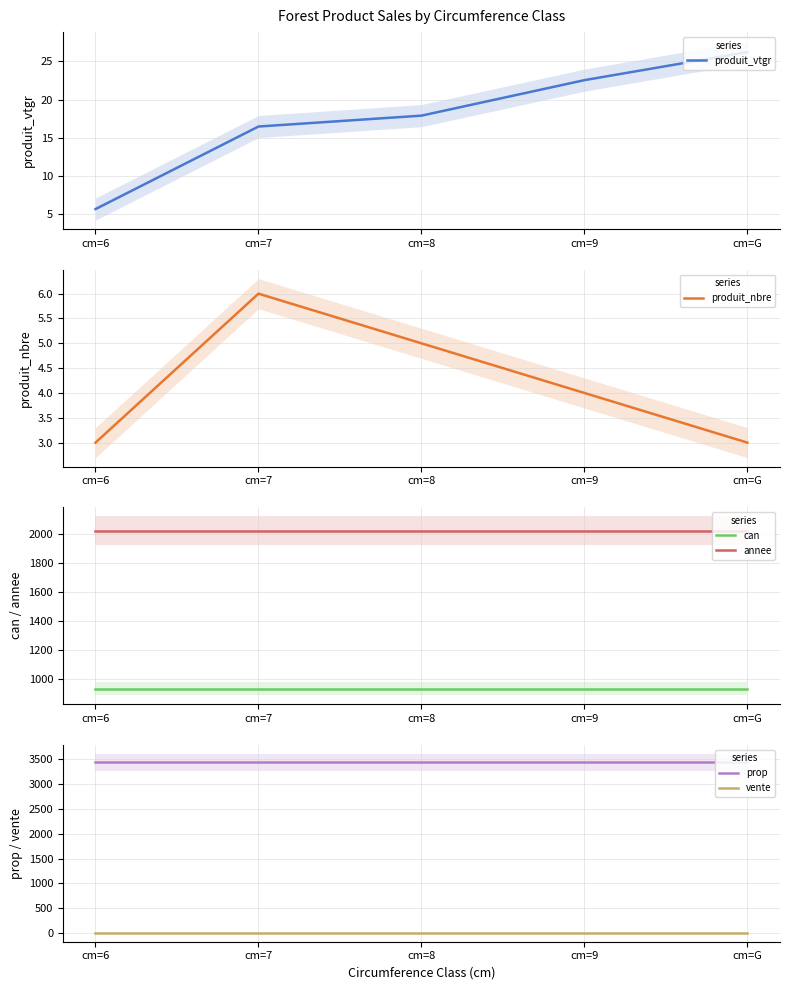

Reading left to right, transcribe all the data shown in this chart.

produit_vtgr: 5.7	16.5	17.9	22.6	26.2
produit_nbre: 3.0	6.0	5.0	4.0	3.0
can: 931.0	931.0	931.0	931.0	931.0
annee: 2024.0	2024.0	2024.0	2024.0	2024.0
prop: 3443.0	3443.0	3443.0	3443.0	3443.0
vente: 2.0	2.0	2.0	2.0	2.0